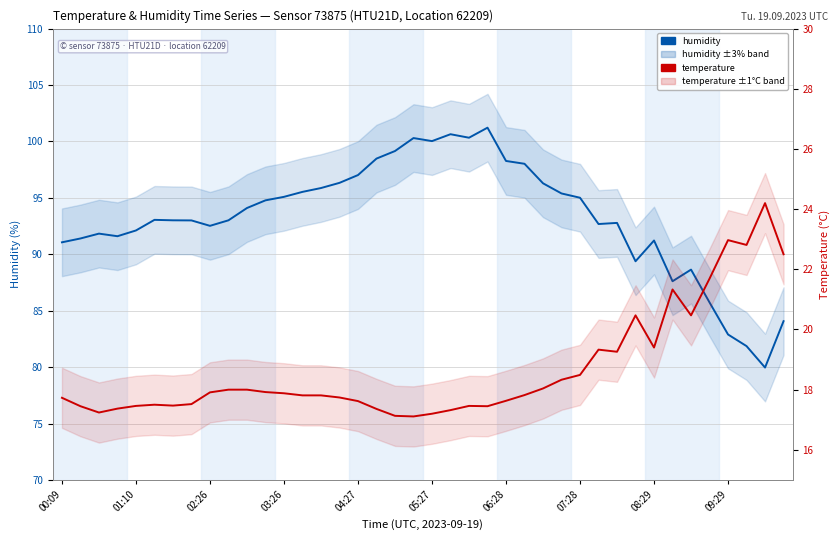

What is the minimum value for temperature?

17.1